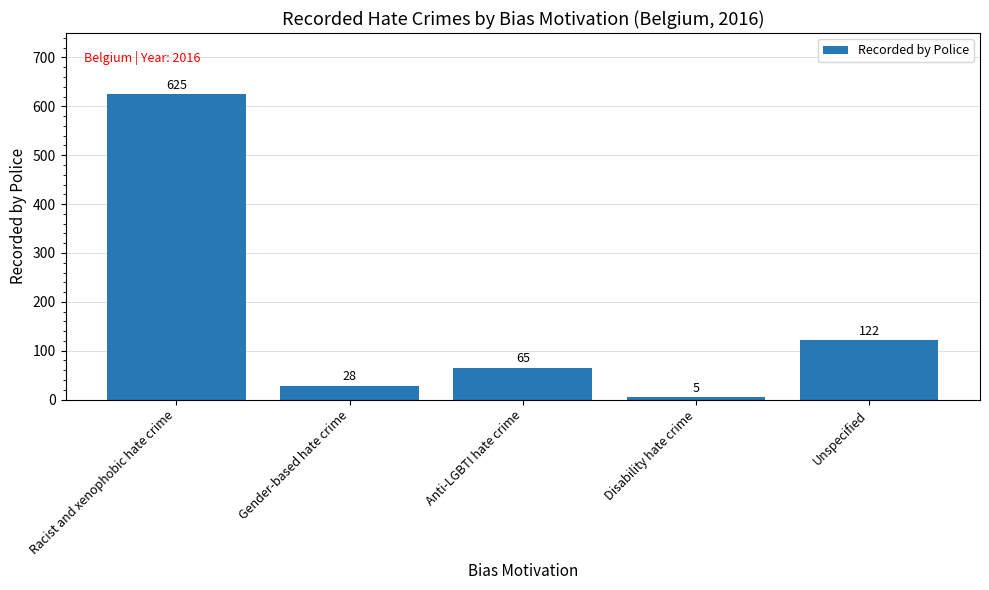

Rank the categories by value from highest to lowest.

Racist and xenophobic hate crime, Unspecified, Anti-LGBTI hate crime, Gender-based hate crime, Disability hate crime